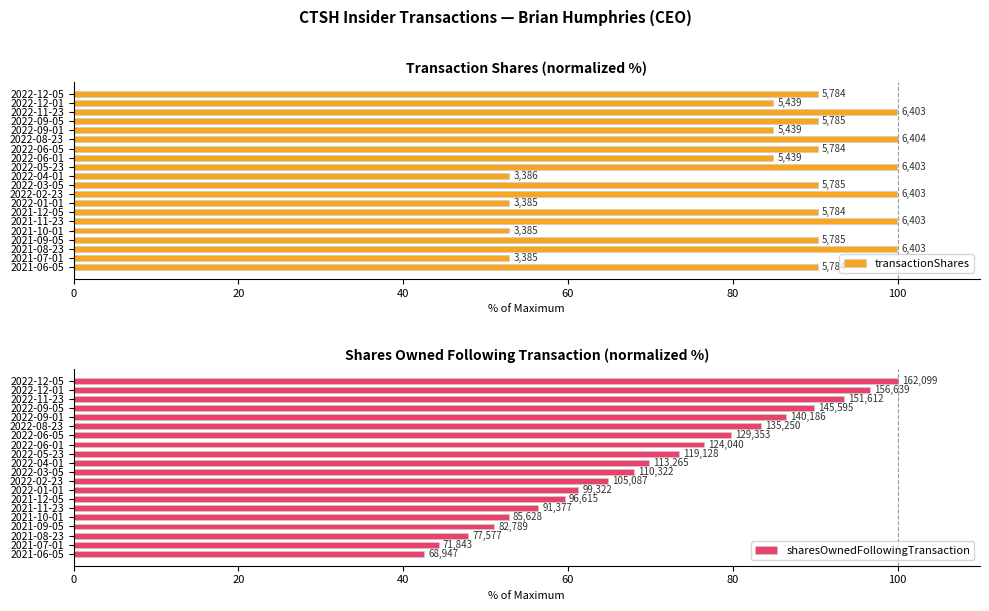

Is it true that transactionShares equals 59.8 at 2022-02-23?

False